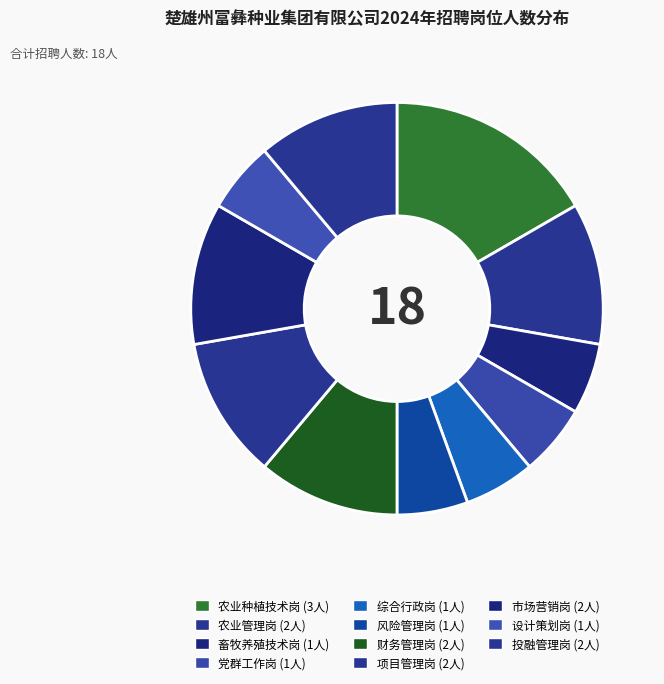

What is the ratio of the value at 投融管理岗 to the value at 设计策划岗?

2.0